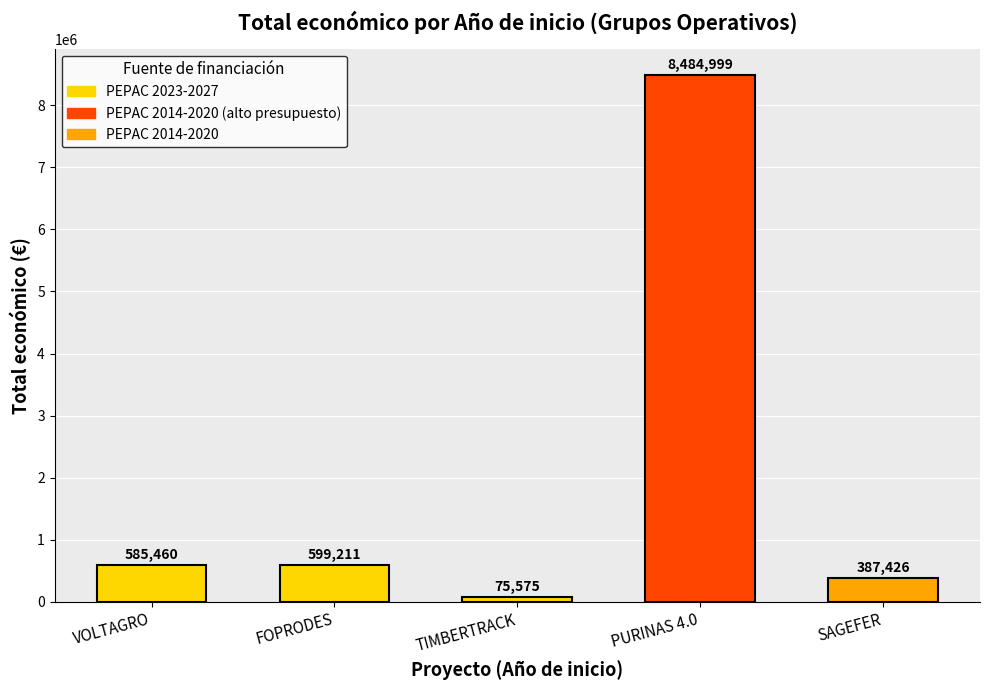

What is the maximum value shown in the chart?

8484999